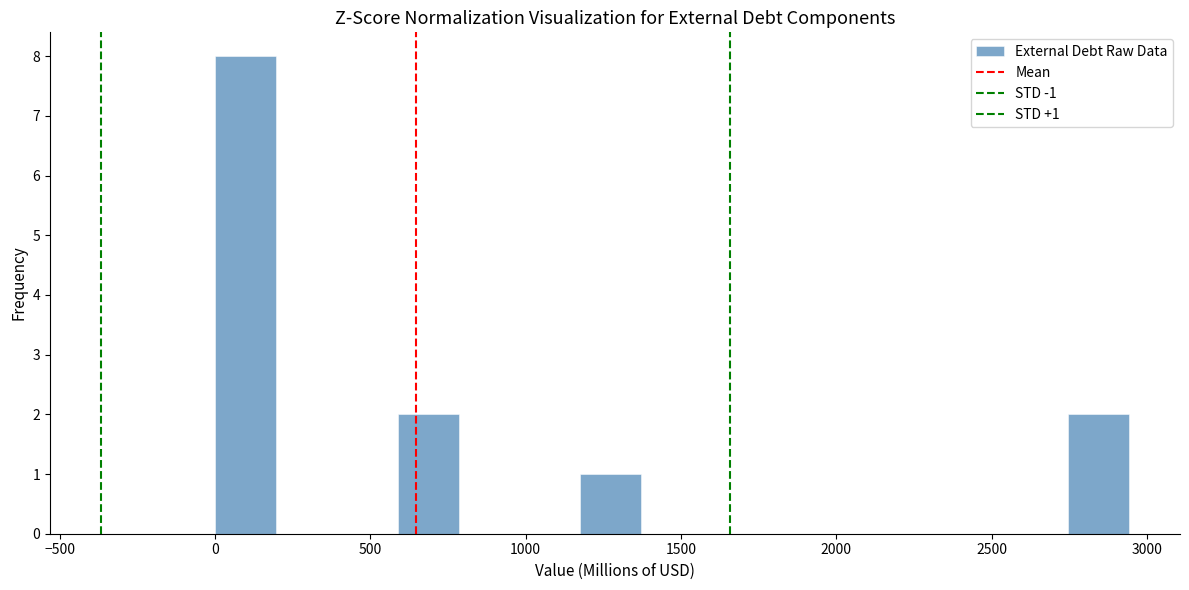

Around what value on the x-axis is the tallest bar? Give the approximate position of its centre, as read against the axis.

100